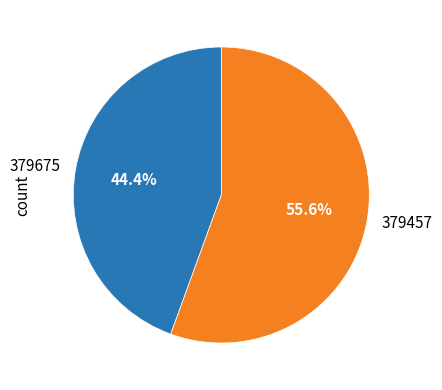

Which has a higher value, 379675 or 379457?

379457